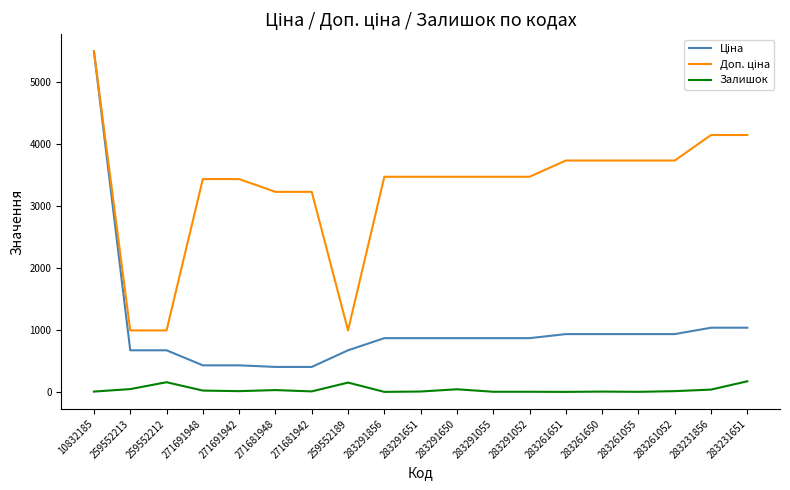

How many lines are shown in the chart?

3